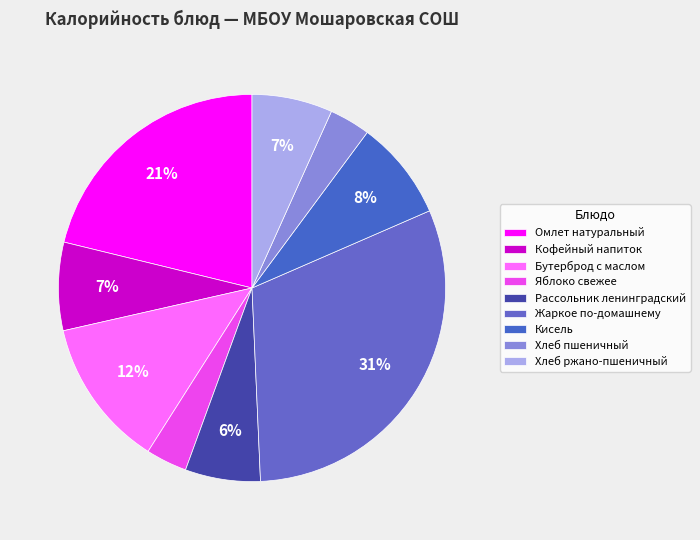

What percentage is the Хлеб пшеничный slice, to the nearest percent?

3%